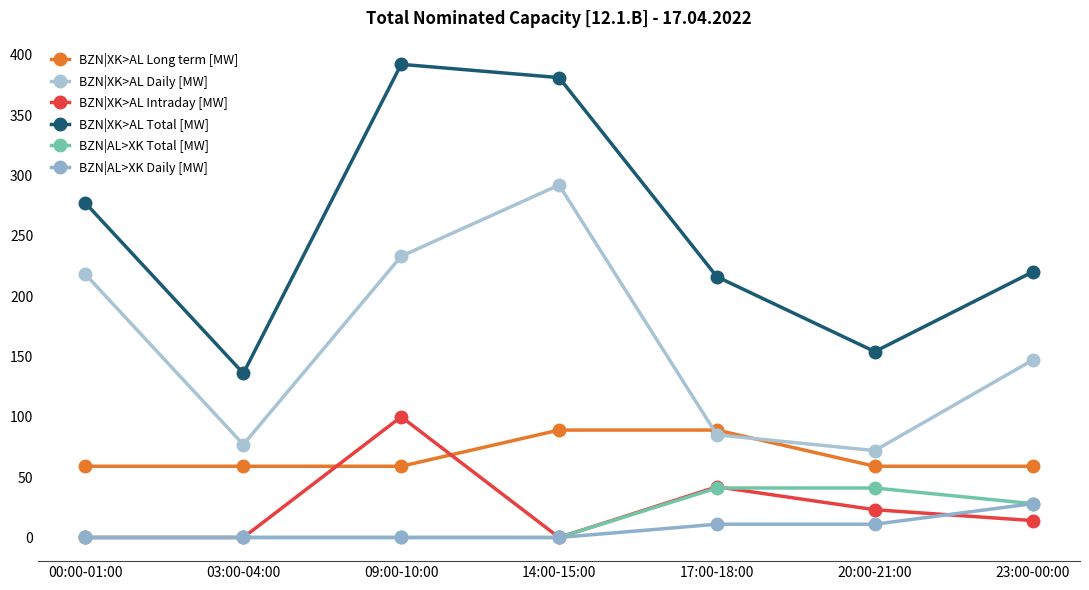

What is the spread (max minus min) of values at 14:00-15:00?

381